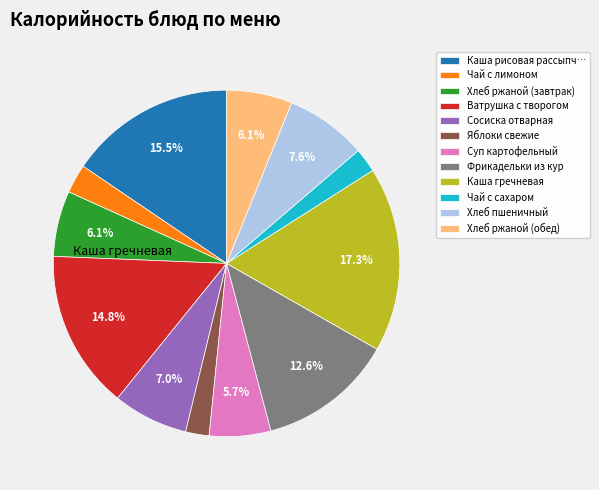

Between Хлеб ржаной (обед) and Чай с лимоном, which is larger?

Хлеб ржаной (обед)